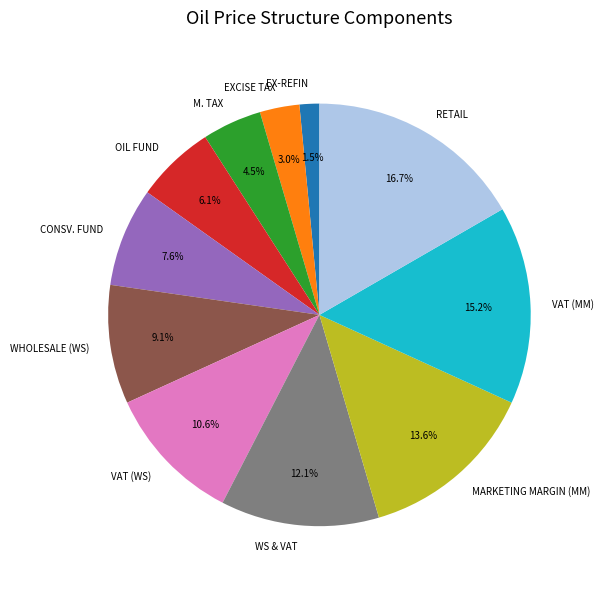

Do OIL FUND and WHOLESALE (WS) together represent more than half of the pie?

No